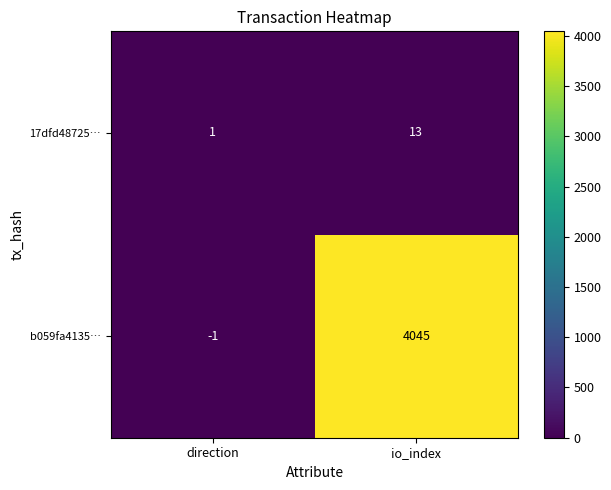

What is the sum of the b059fa4135… values at io_index and direction?

4044